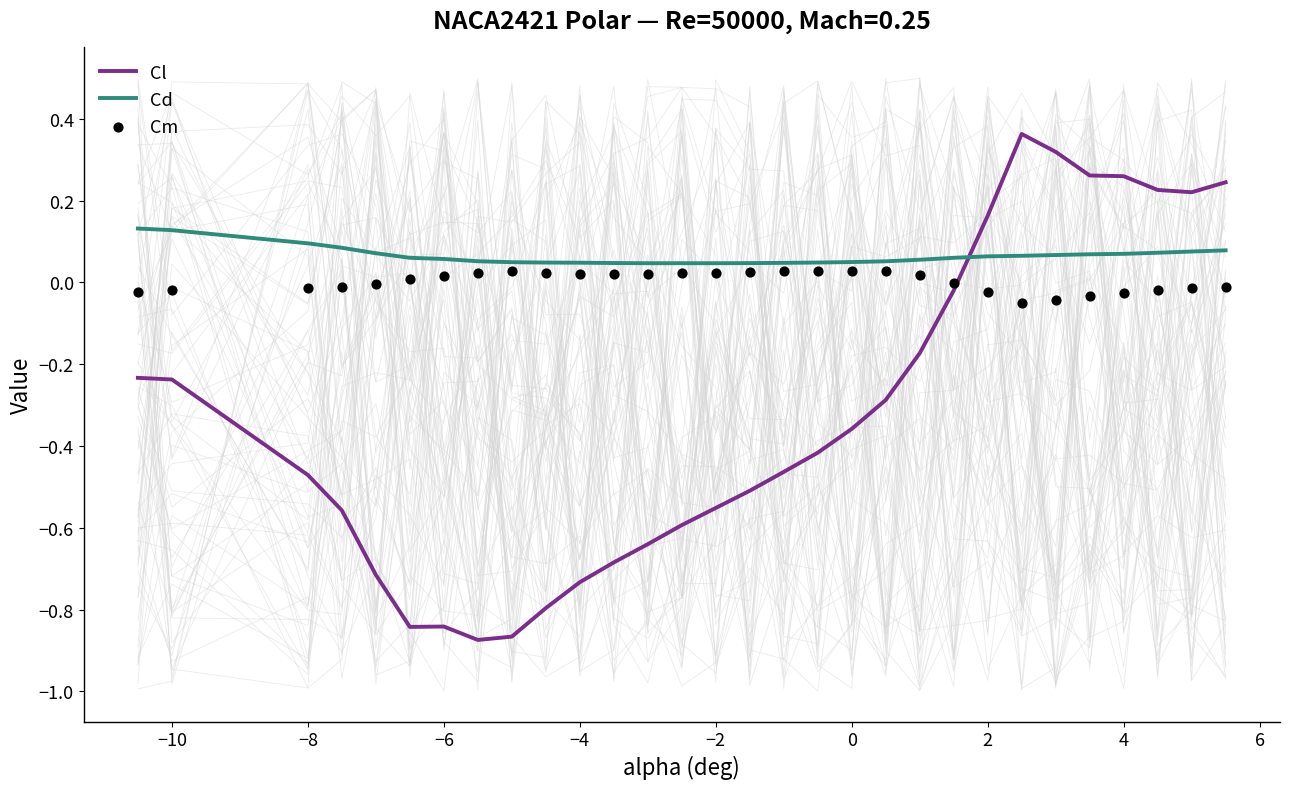

Which series ends up on top after the final intersection of Cl and Cd?

Cl